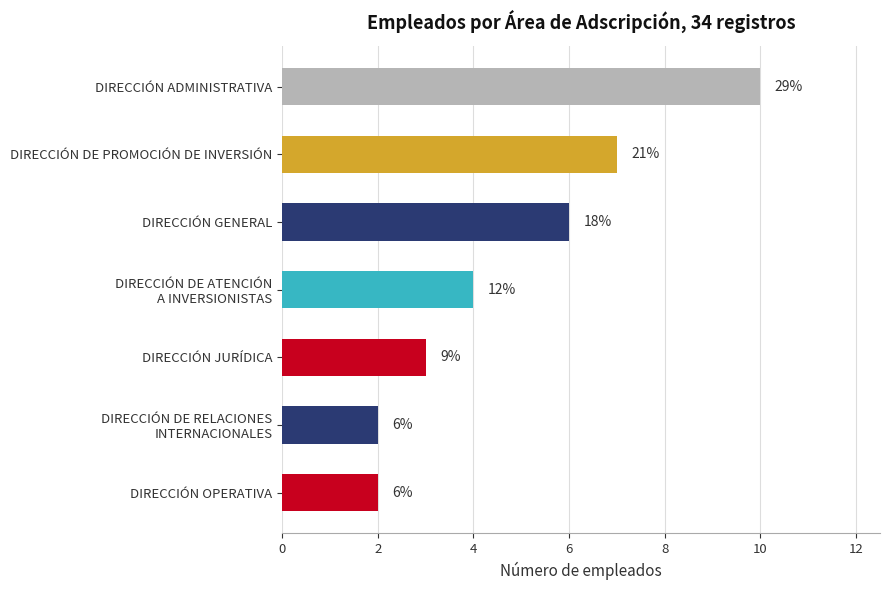

Are the bars horizontal?

Yes